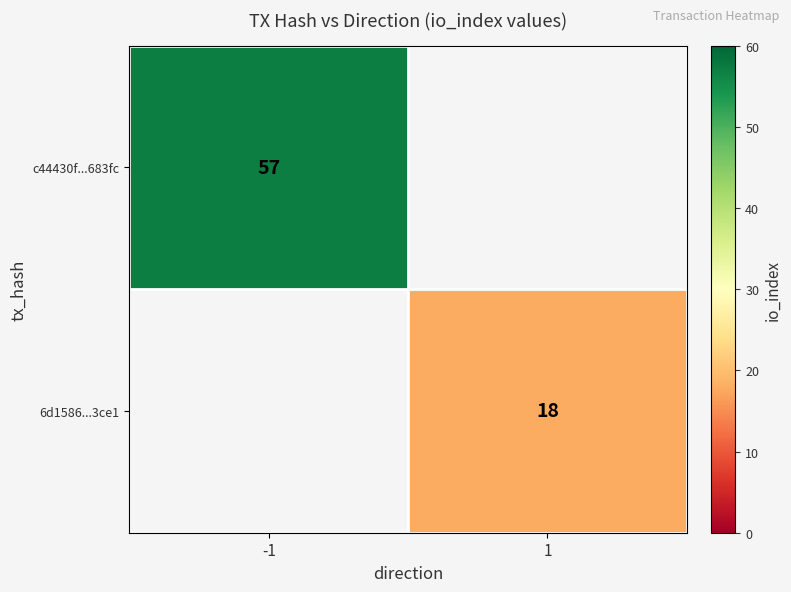

Which has a higher value, 1 or -1?

-1